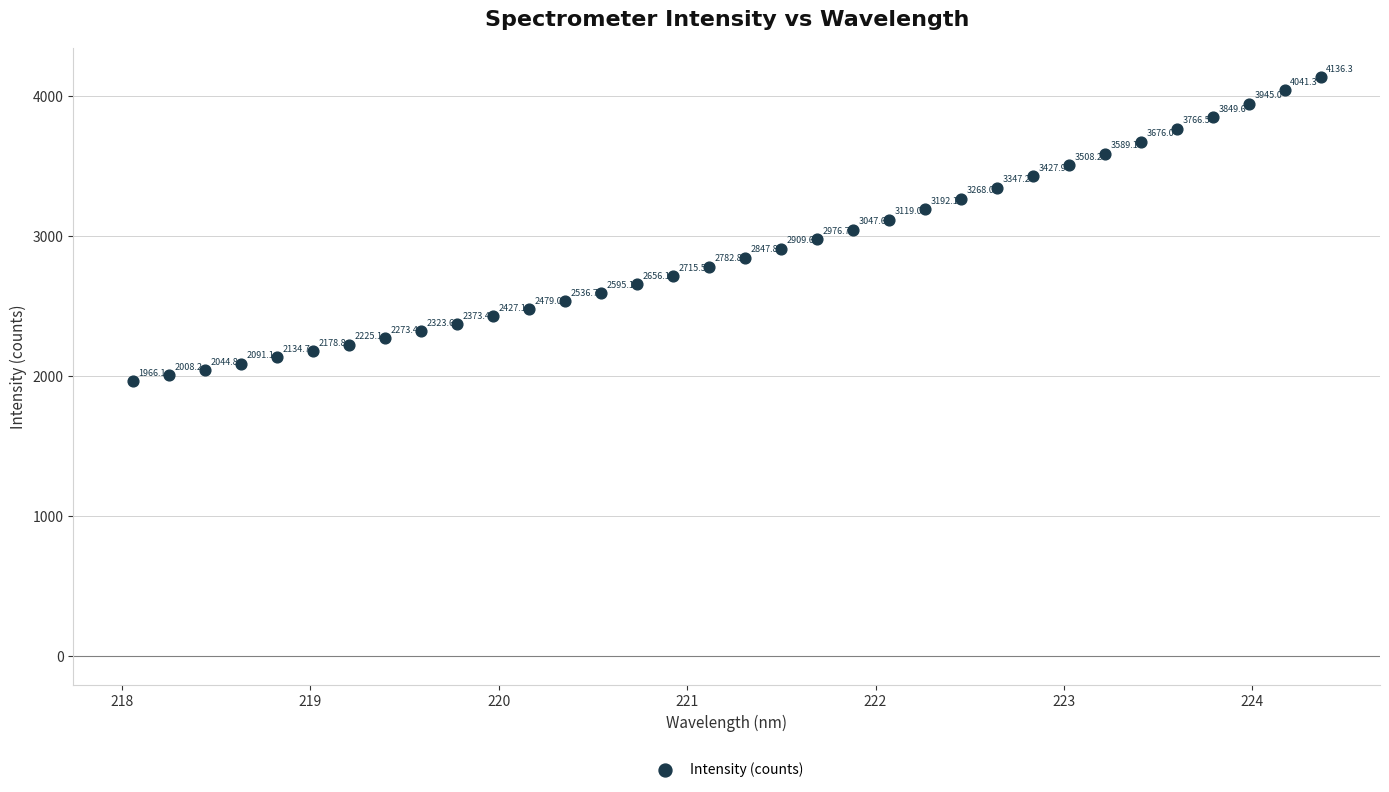

What is the range of X values (max minus min)?

6.3